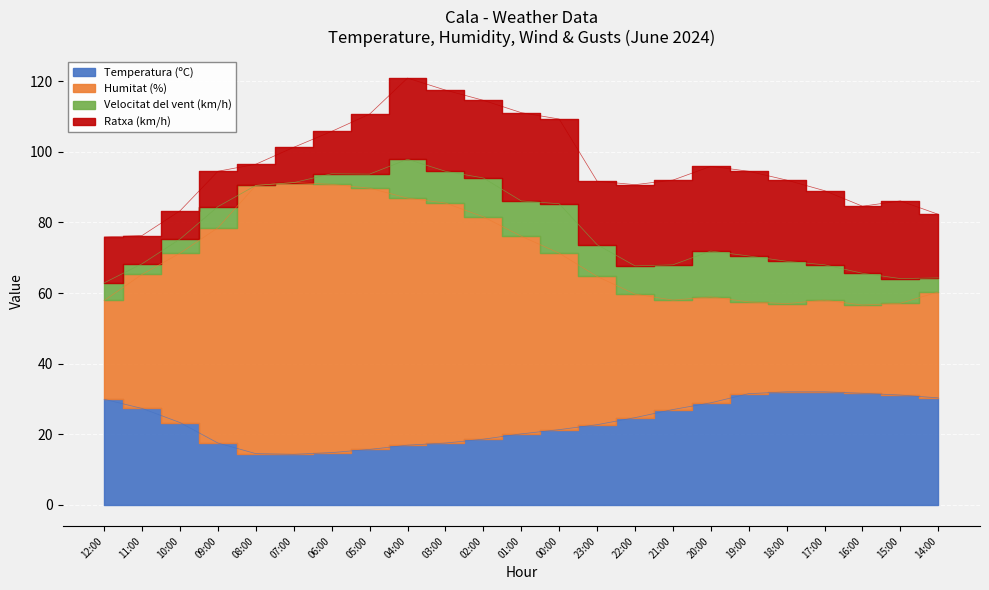

The Temperatura (ºC) series shows 30.3 at 14:00. True or false?

True